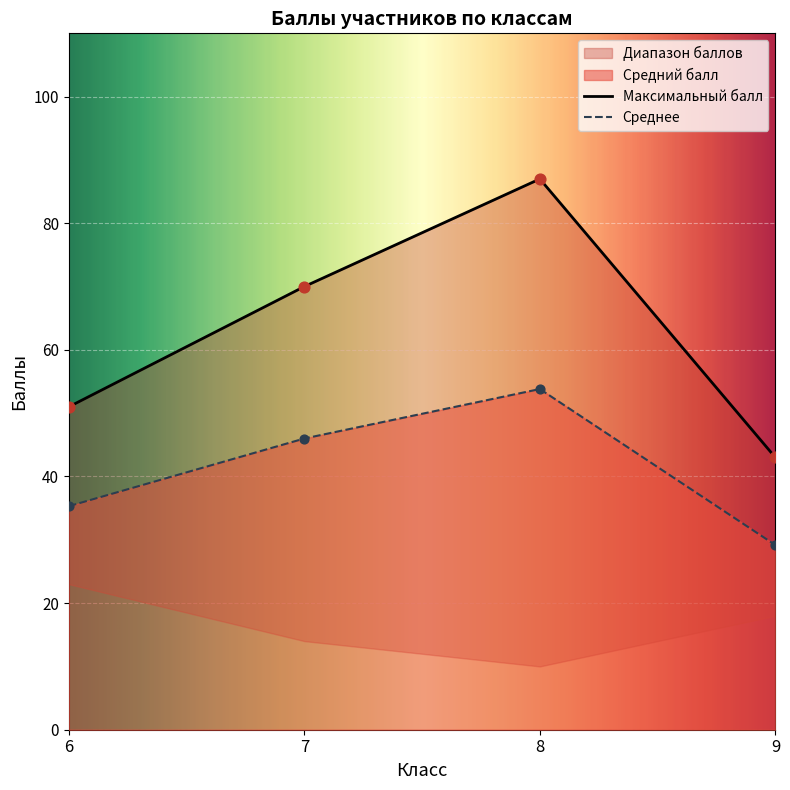

Which series contains the highest Y value?

Максимальный балл